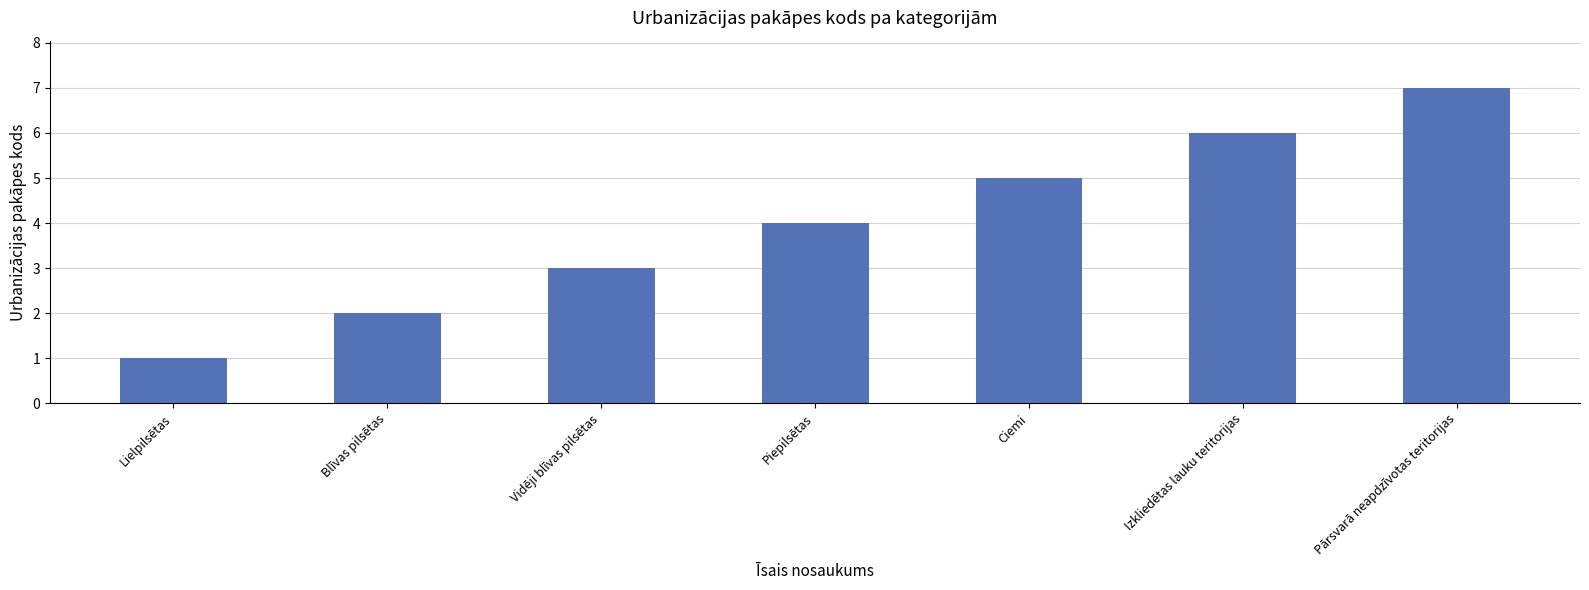

True or false: the data shows 4 at Piepilsētas.

True